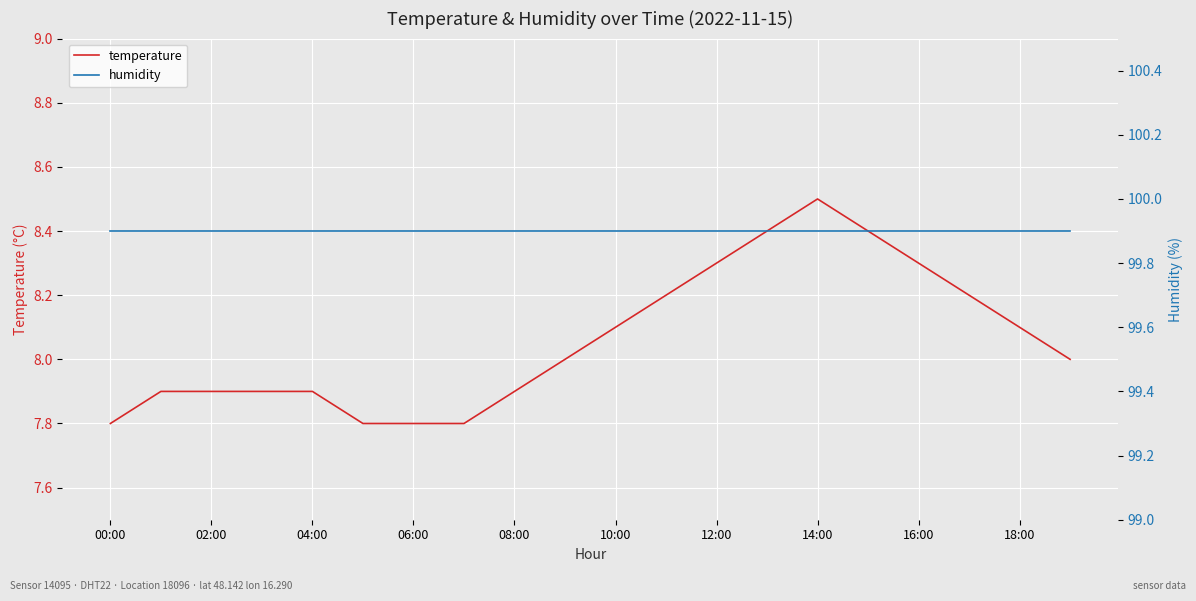

Rank the series by their average value, from lowest to highest.

temperature, humidity